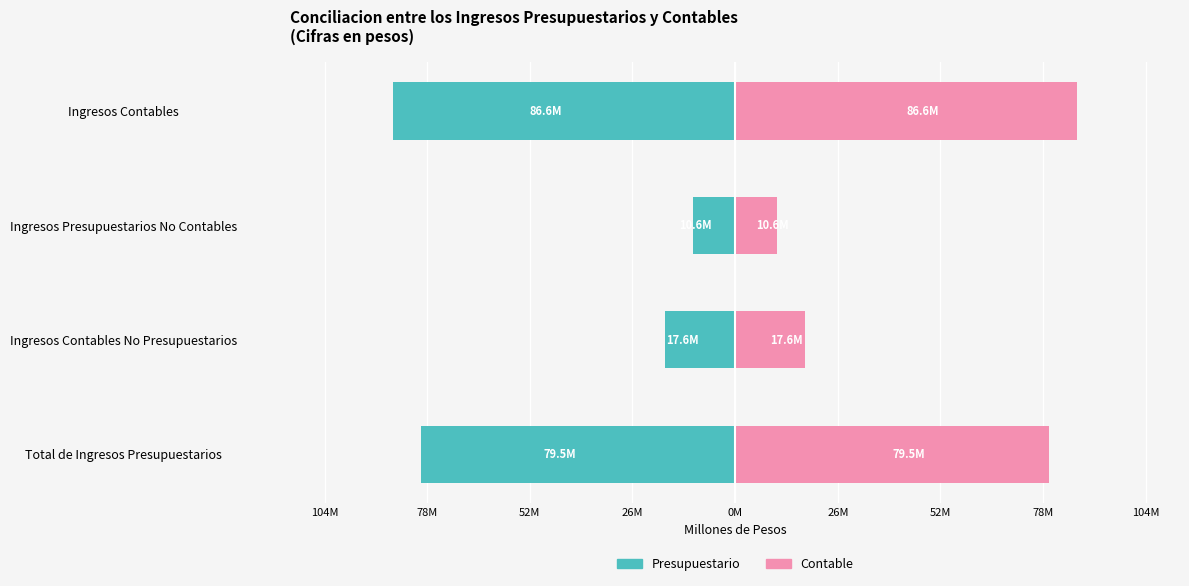

What is the minimum value shown in the chart?

-86.6